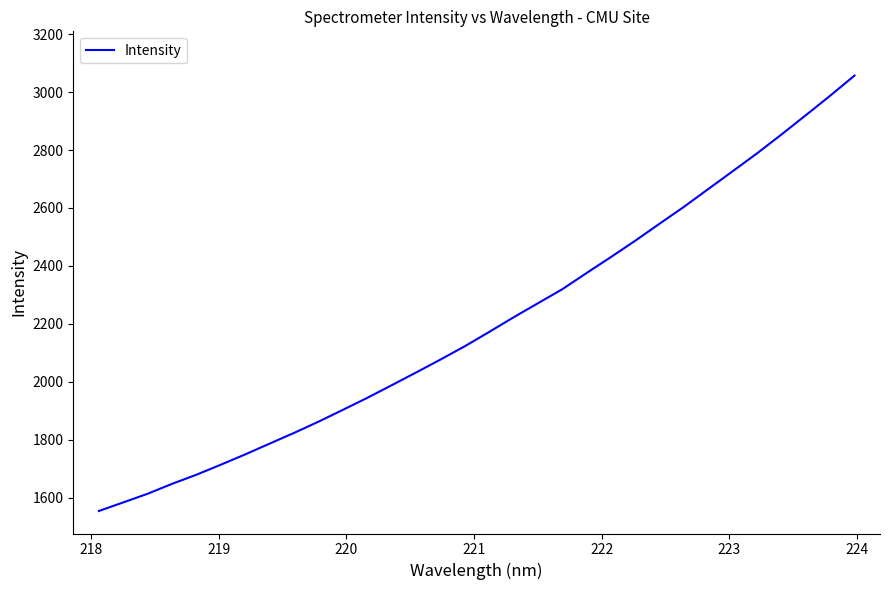

How many values are below 2171?

16